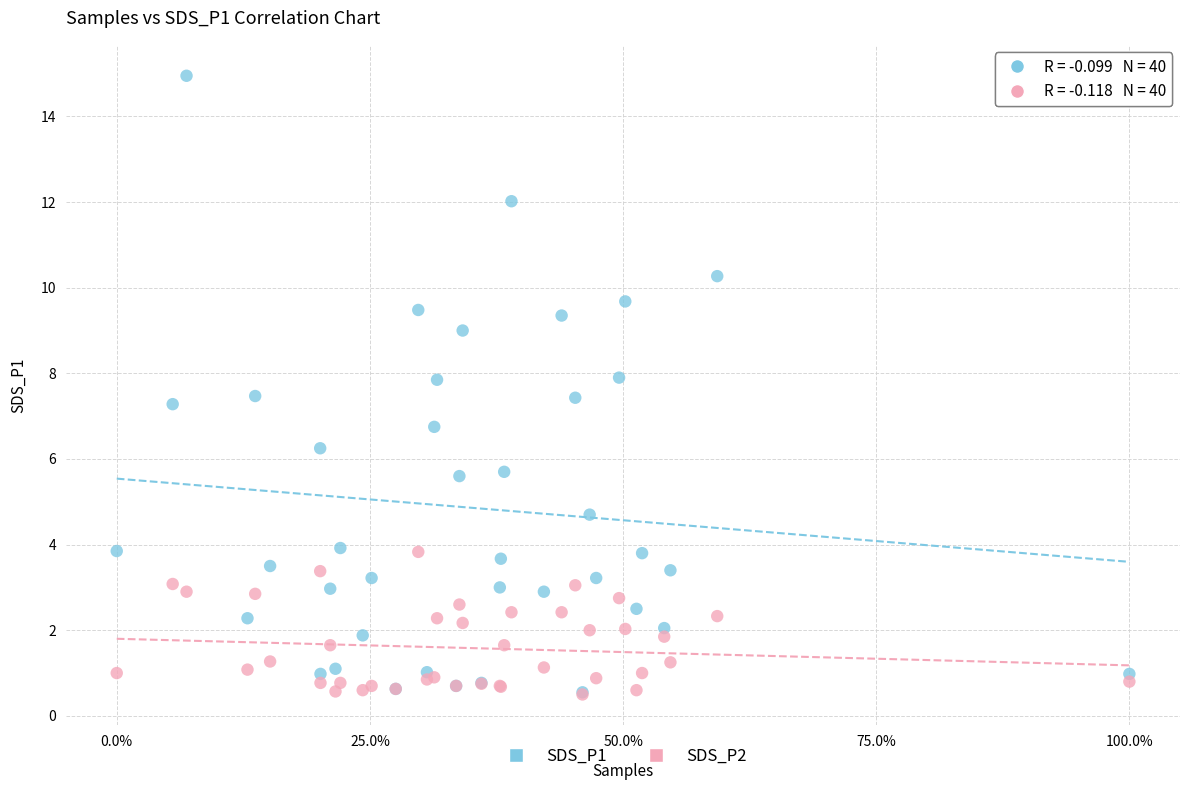

What are all the series names shown in the legend?

SDS_P1, SDS_P2